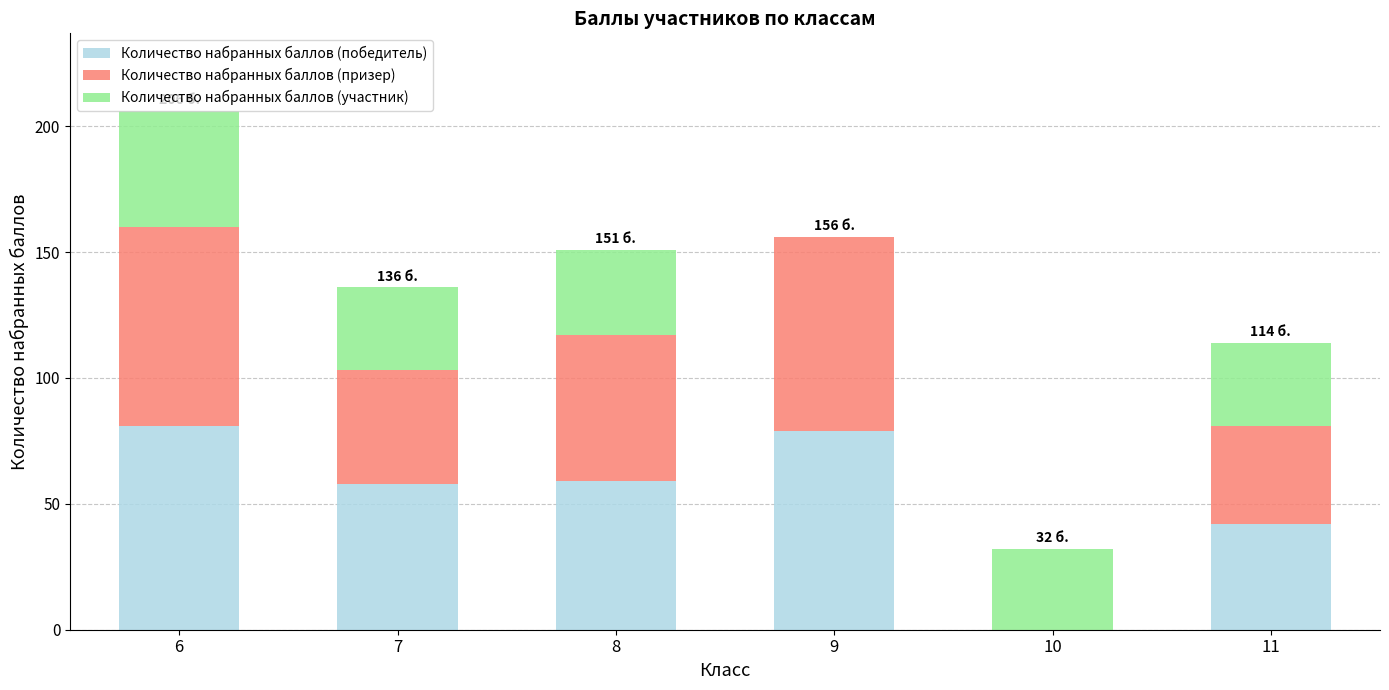

At which category is the sum across all series the highest?

6